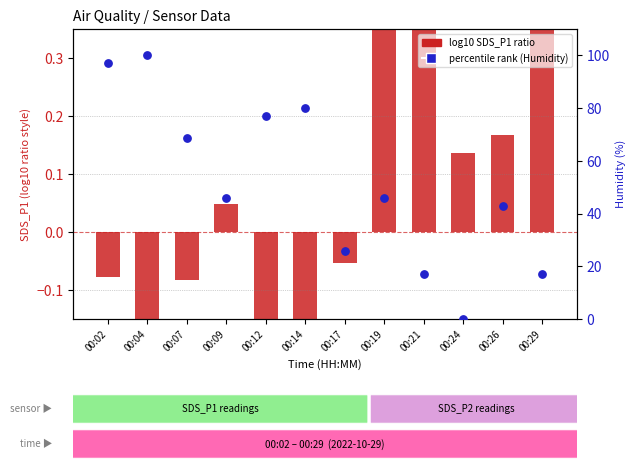

What is the total value across all series at 00:21?

17.6